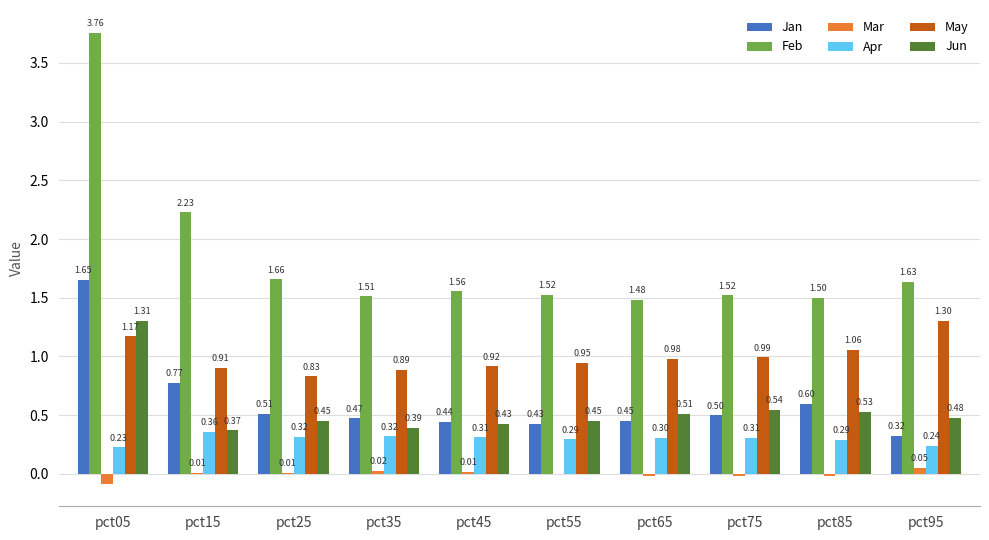

Which series changed the most between pct55 and pct75?

Jun